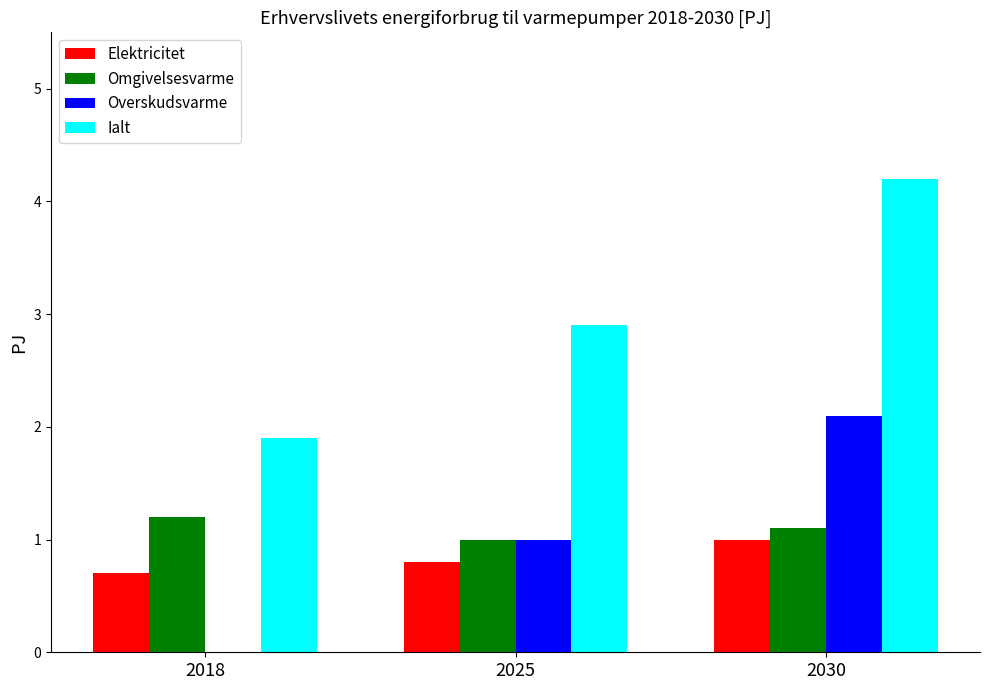

At which label does Overskudsvarme reach its peak?

2030